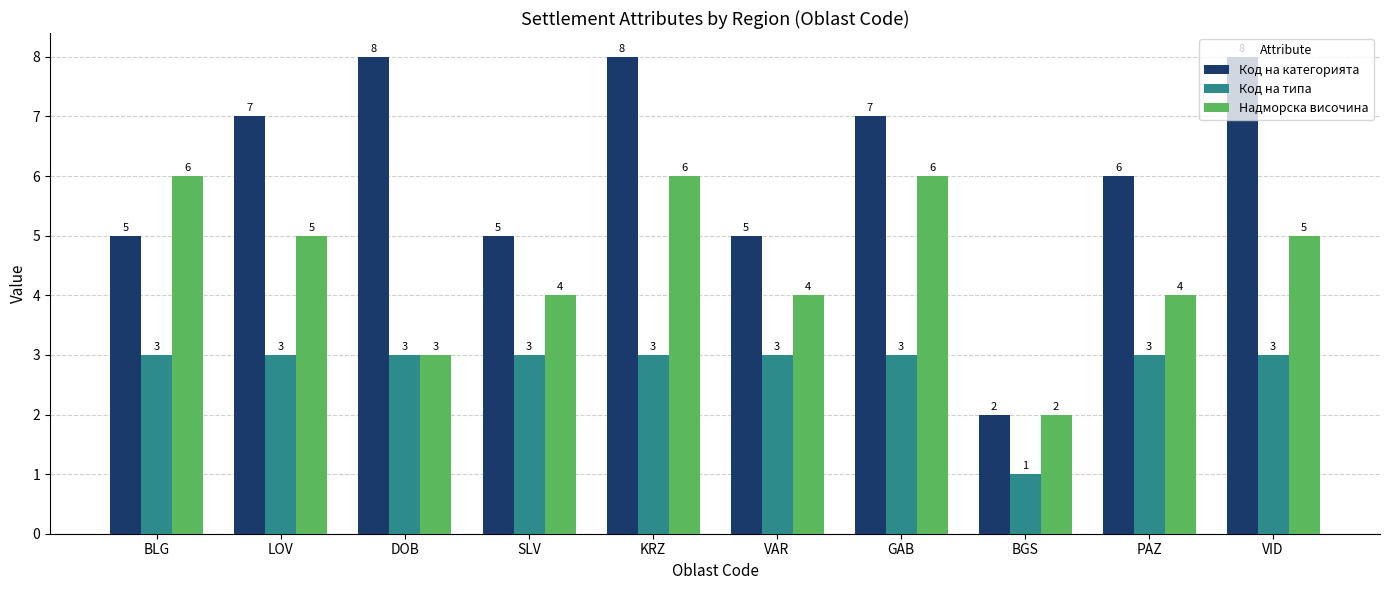

How many series are shown in this chart?

3